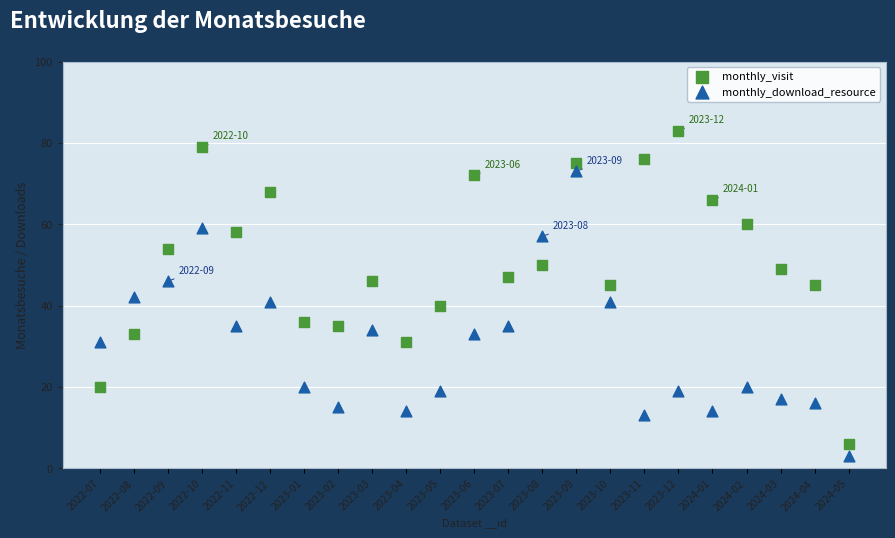

Which series has the widest spread of Y values?

monthly_visit